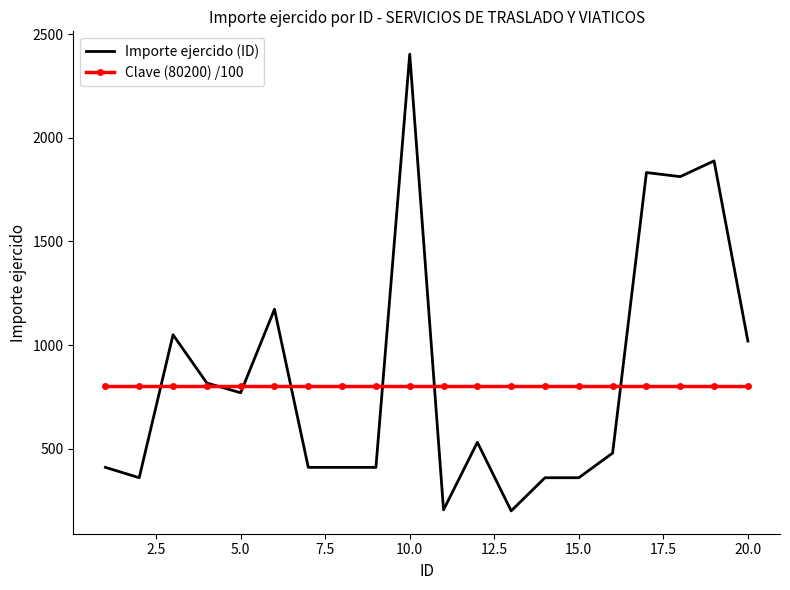

What is the maximum value for Importe ejercido (ID)?

2404.0